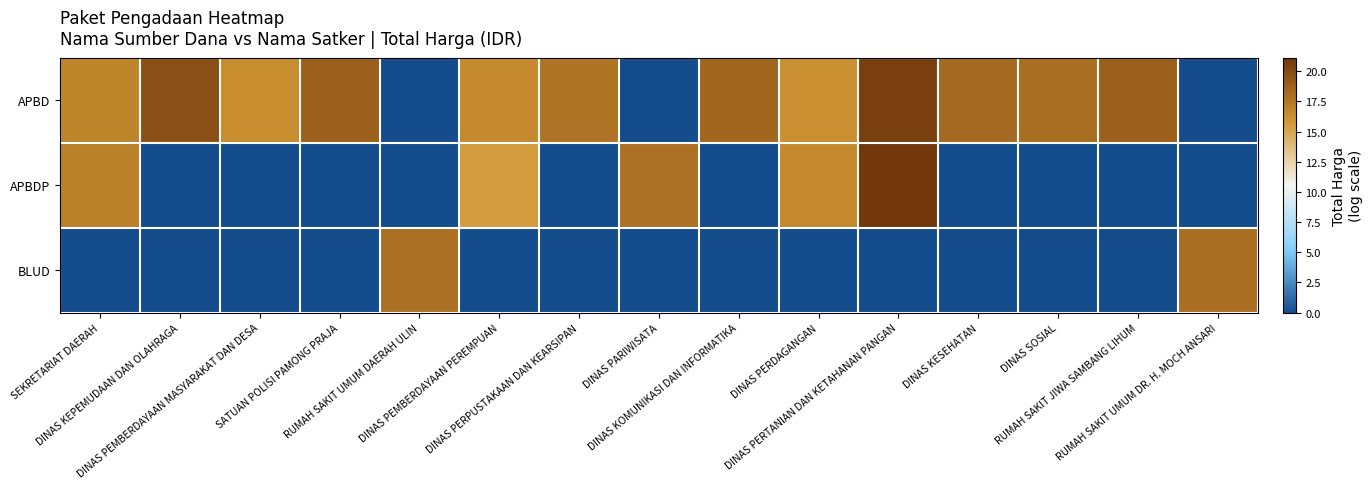

Which category has the highest value across all series?

DINAS PERTANIAN DAN KETAHANAN PANGAN